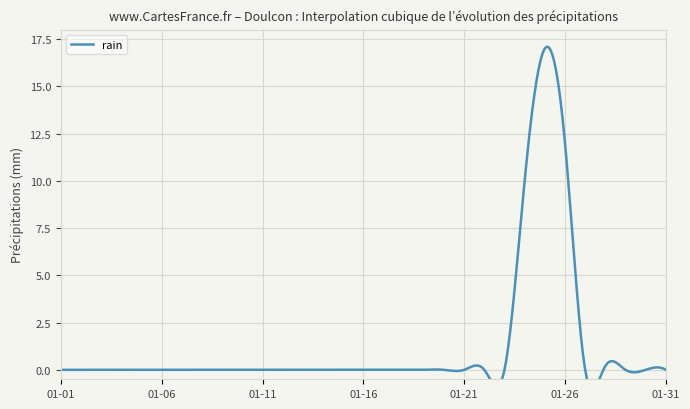

List the labels in order of value, largest first.

2016-01-25, 2016-01-26, 2016-01-24, 2016-01-28, 2016-01-01, 2016-01-02, 2016-01-03, 2016-01-04, 2016-01-05, 2016-01-06, 2016-01-07, 2016-01-08, 2016-01-09, 2016-01-10, 2016-01-11, 2016-01-12, 2016-01-13, 2016-01-14, 2016-01-15, 2016-01-16, 2016-01-17, 2016-01-18, 2016-01-19, 2016-01-20, 2016-01-21, 2016-01-22, 2016-01-23, 2016-01-27, 2016-01-29, 2016-01-30, 2016-01-31